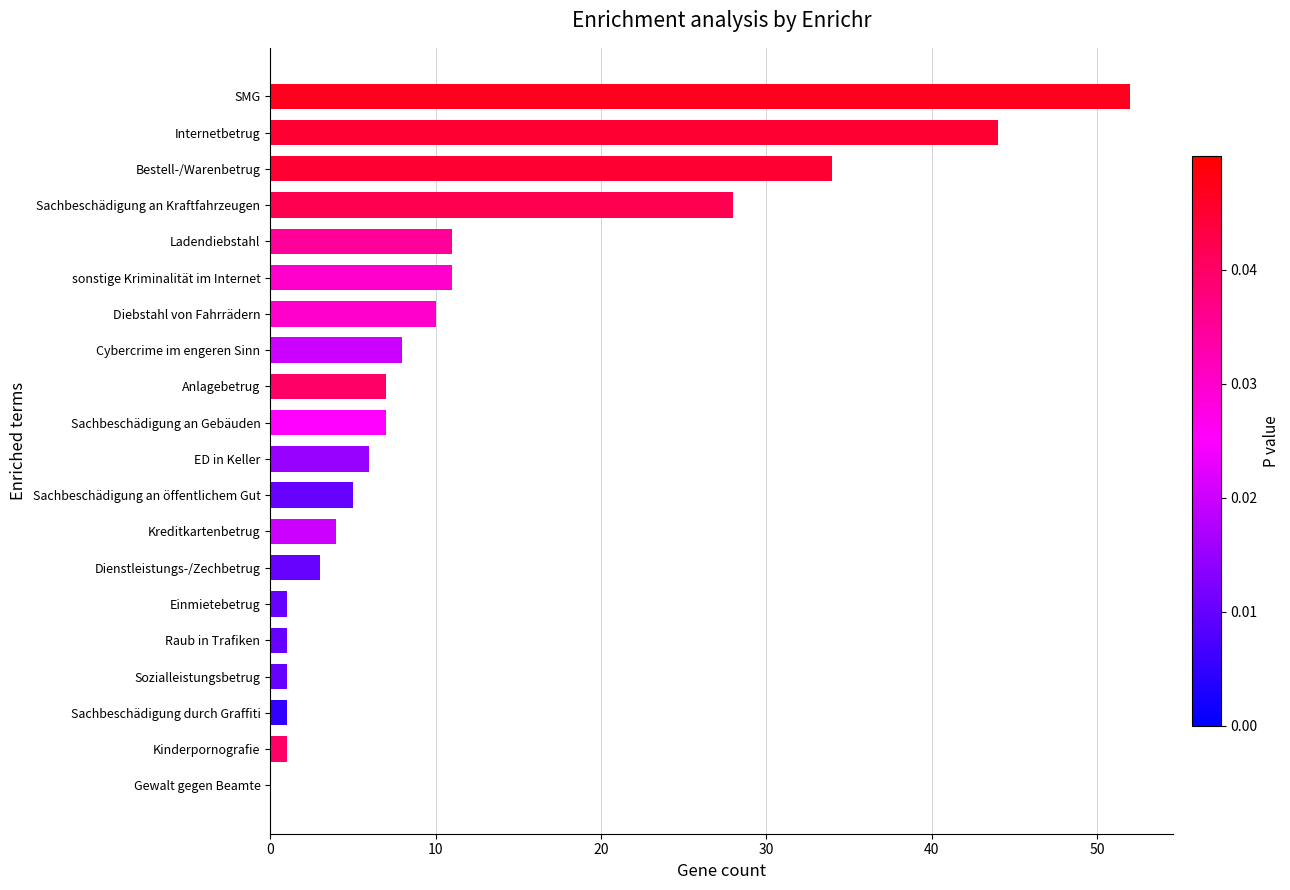

Are the bars grouped side by side (vs. stacked)?

No